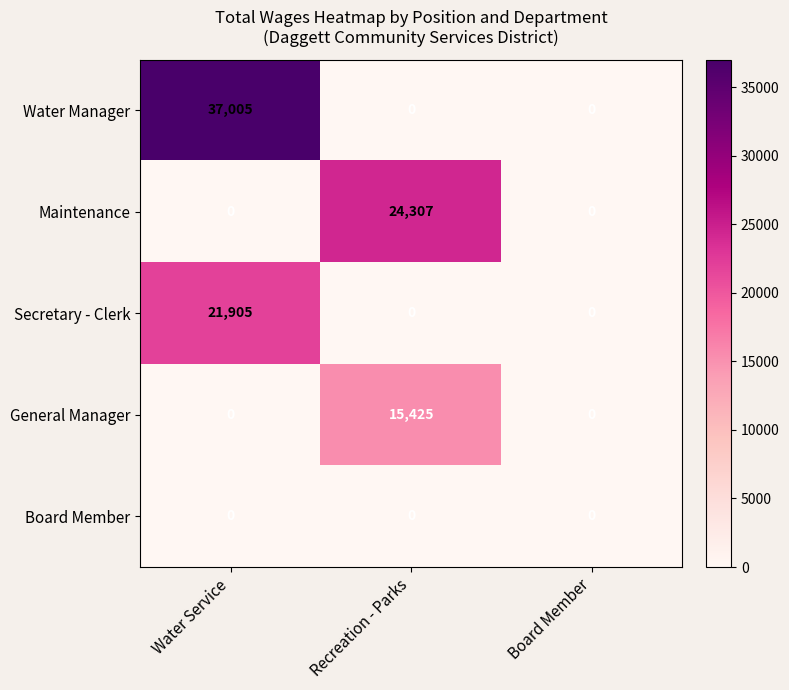

The value of General Manager at Recreation - Parks is 22182. True or false?

False